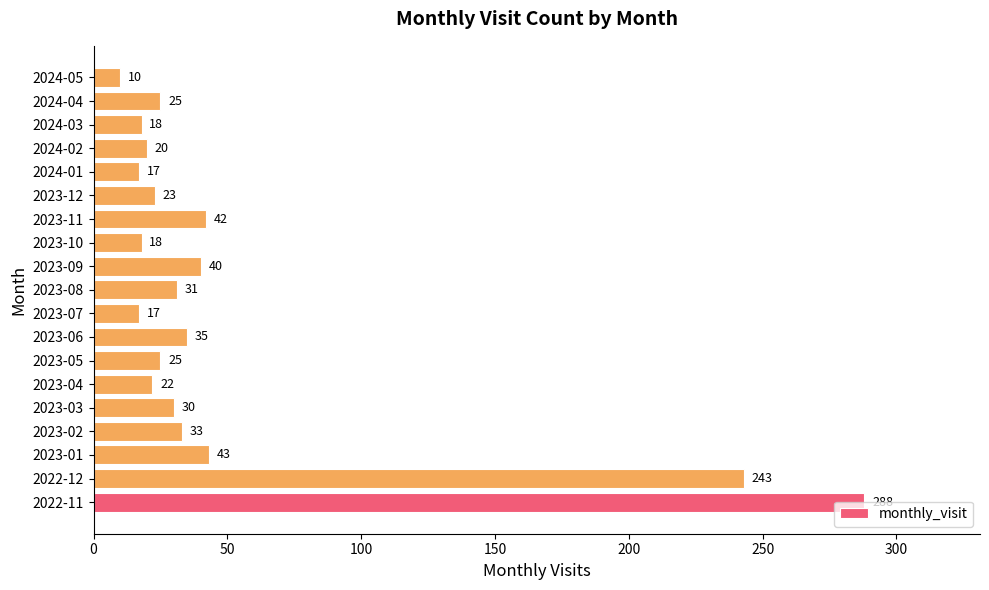

At which label is the value closest to 149?

2022-12